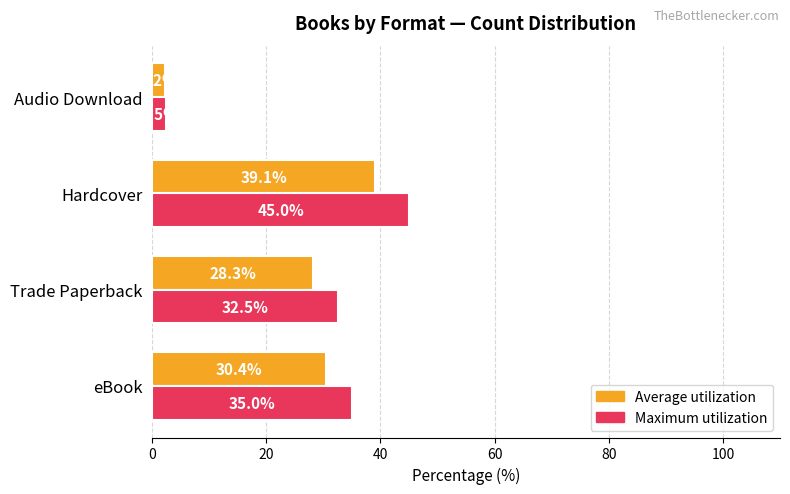

Rank the series by their maximum value, from lowest to highest.

Average utilization, Maximum utilization